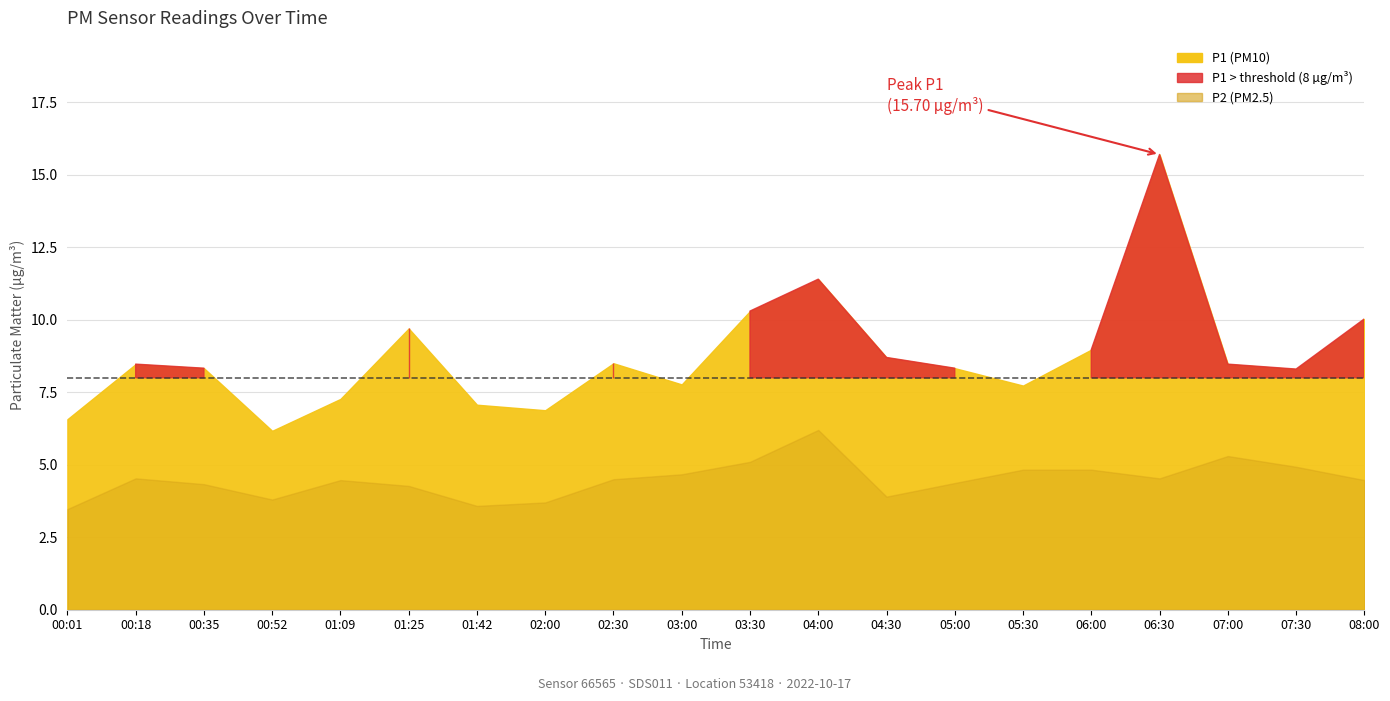

At which category does P2 reach its first local valley?

00:52